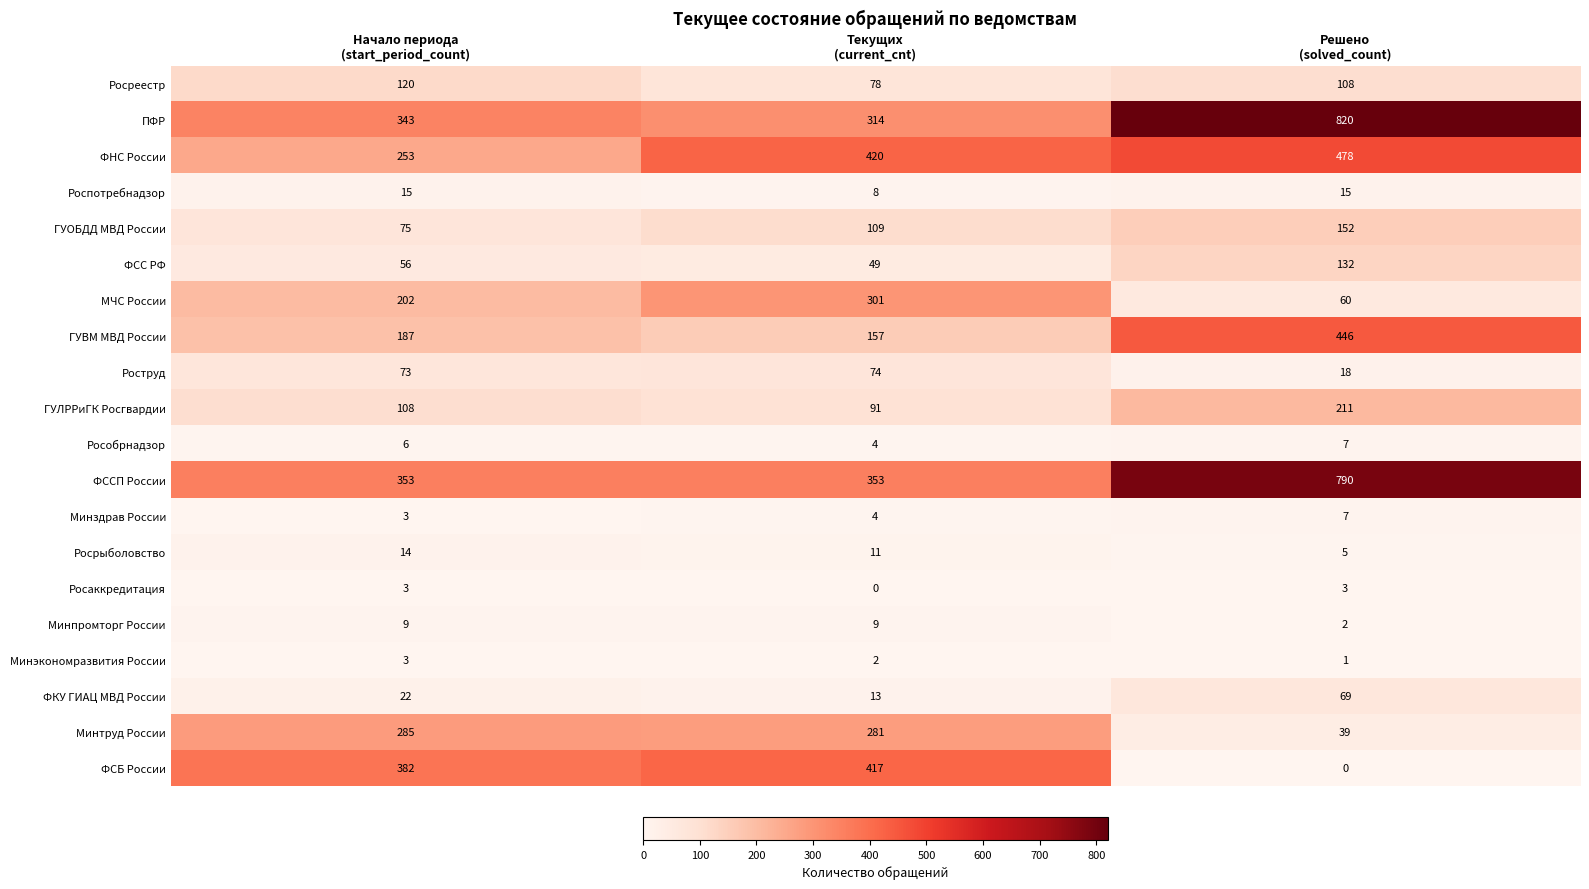

What is the average value of the ФССП России series?

499